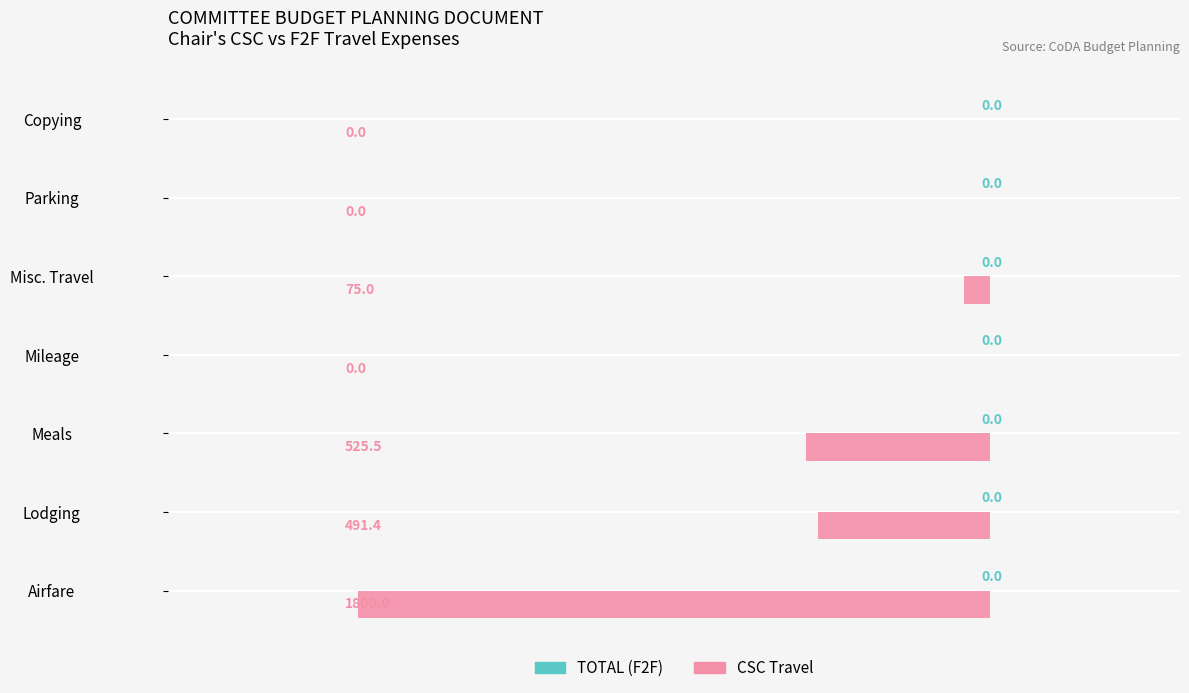

True or false: the data shows 0.0 at Copying.

True